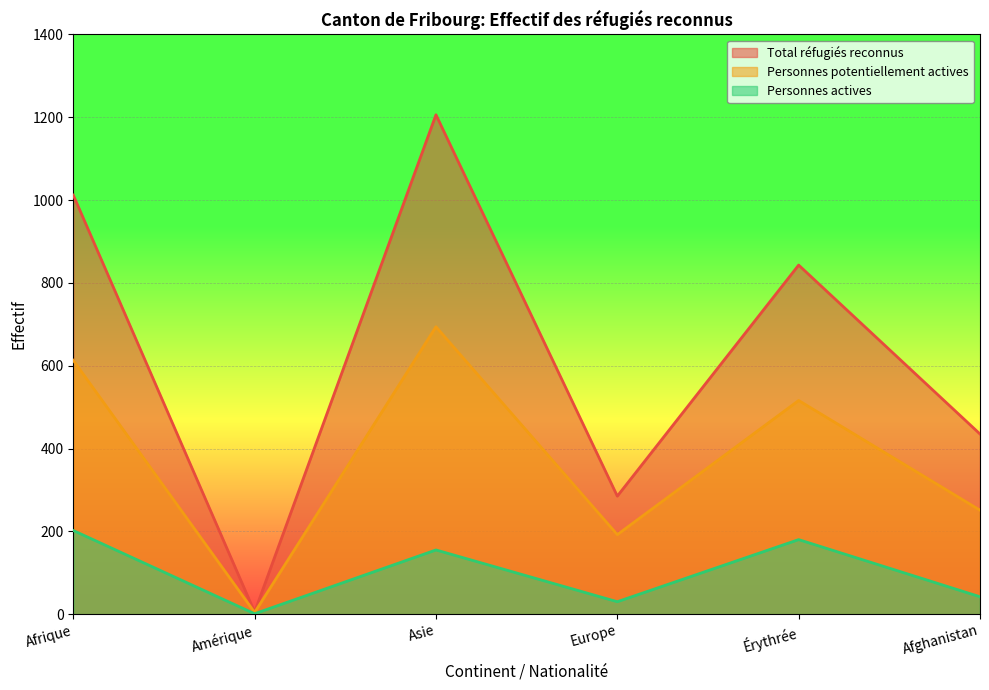

What are all the series names shown in the legend?

Total réfugiés reconnus, Personnes potentiellement actives, Personnes actives